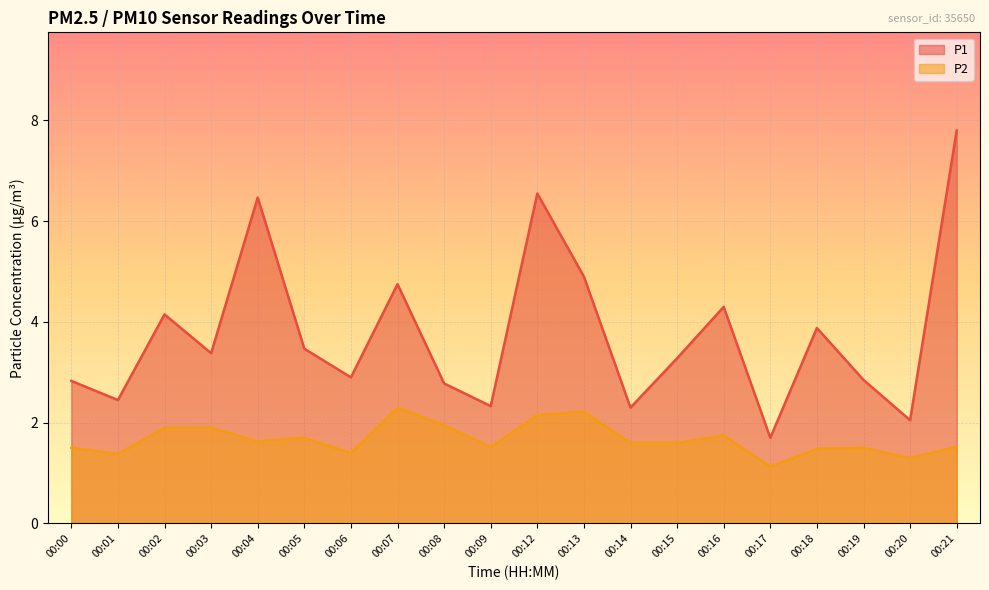

How many lines are shown in the chart?

2